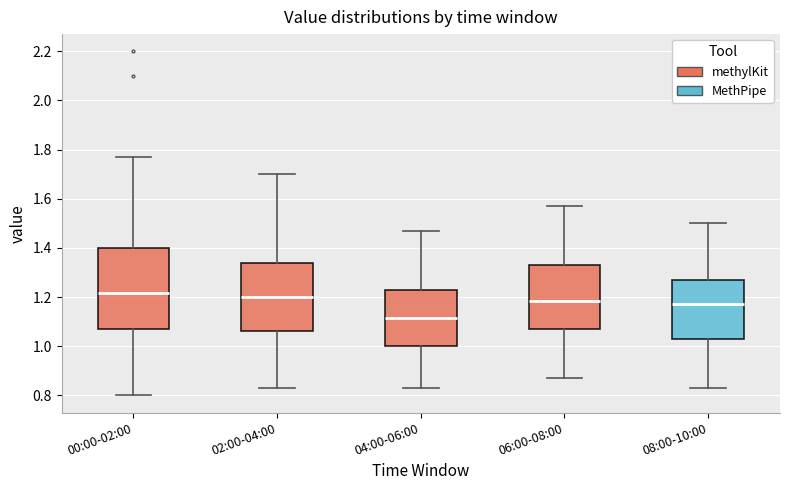

Reading left to right, read every box against the y-axis: the position of its median line, the range the box covers, and the ends of its whiskers. The values are not printed on the chart, so give them approximately, as read against the axis.

00:00-02:00: median 1.22, box 1.08 to 1.40, whiskers 0.80 to 1.78
02:00-04:00: median 1.20, box 1.06 to 1.34, whiskers 0.84 to 1.70
04:00-06:00: median 1.12, box 1.00 to 1.24, whiskers 0.84 to 1.48
06:00-08:00: median 1.18, box 1.08 to 1.34, whiskers 0.88 to 1.58
08:00-10:00: median 1.18, box 1.04 to 1.28, whiskers 0.84 to 1.50